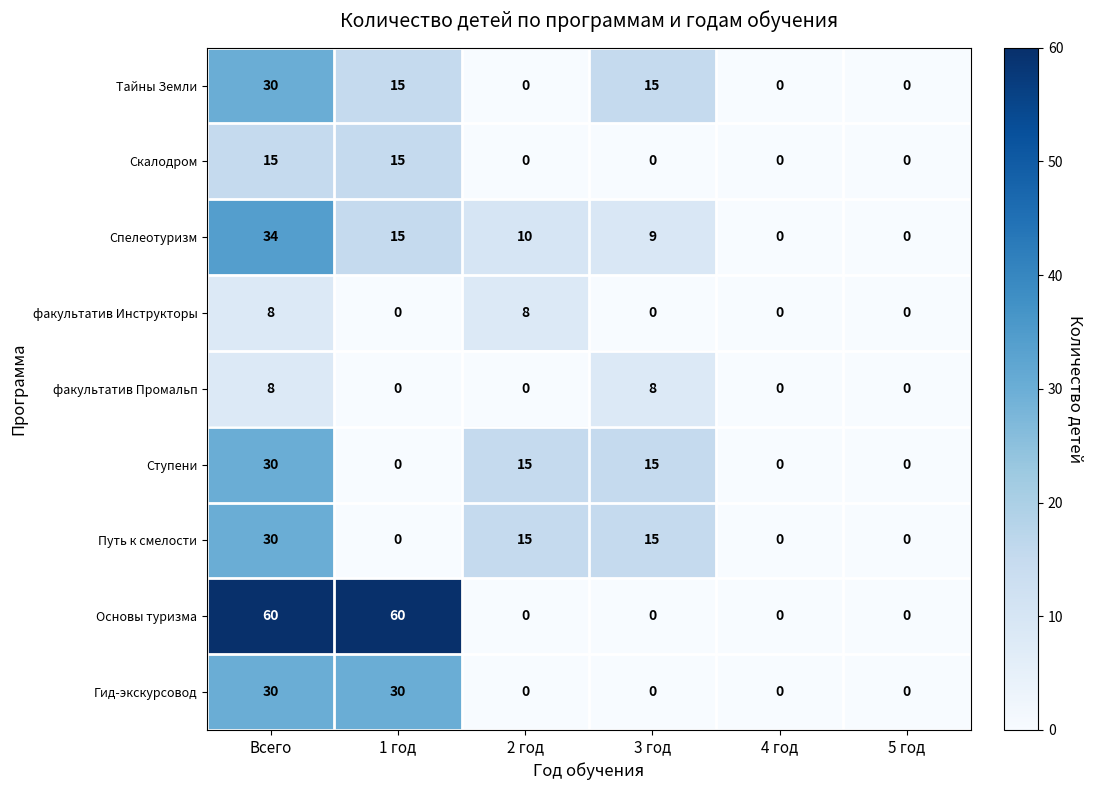

True or false: Ступени has a value of 7 at 3 год.

False